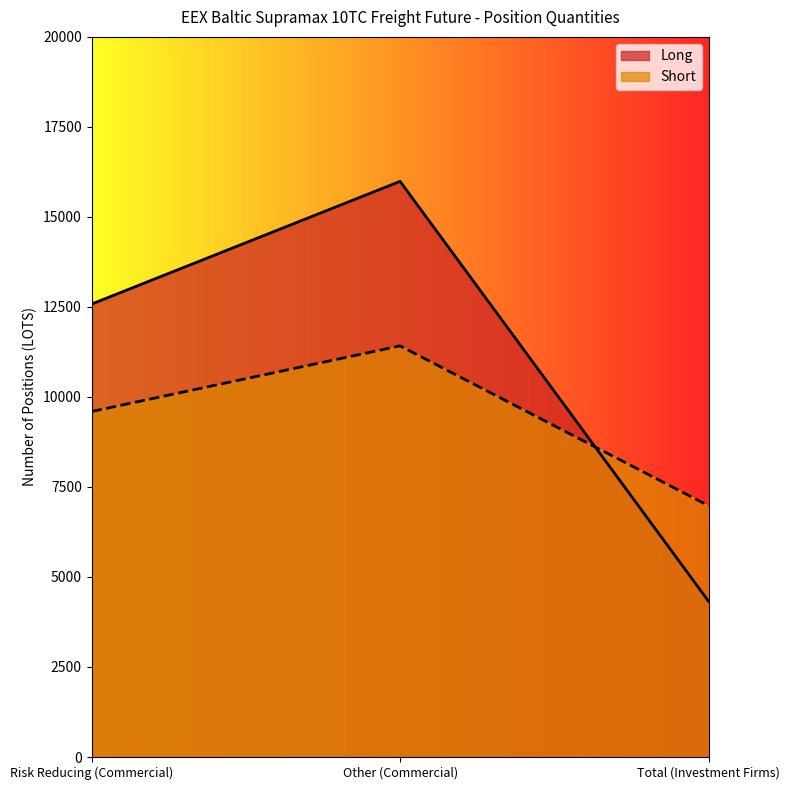

What is the difference between the highest and lowest values at Other (Commercial)?

4568.8